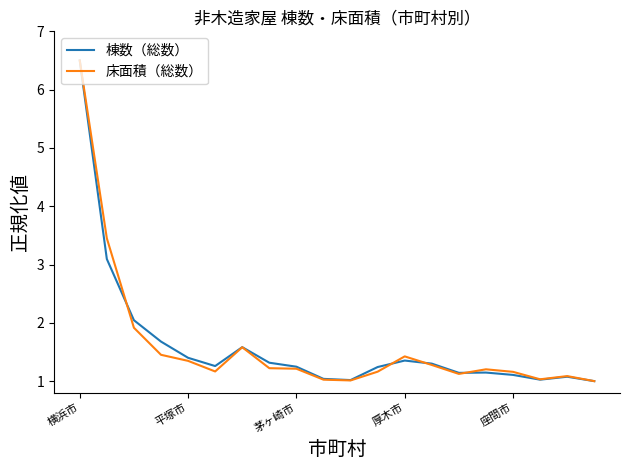

What is the maximum value shown in the chart?

6.5